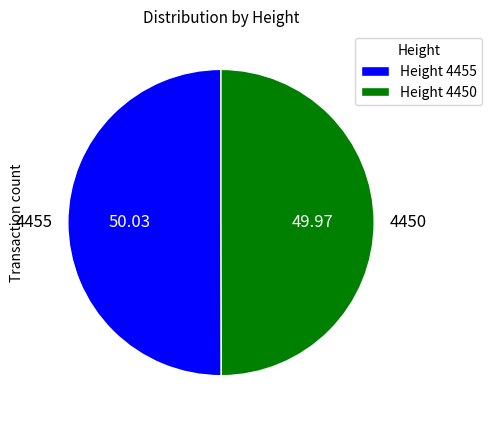

The 4455 slice represents 50% of the pie. True or false?

True